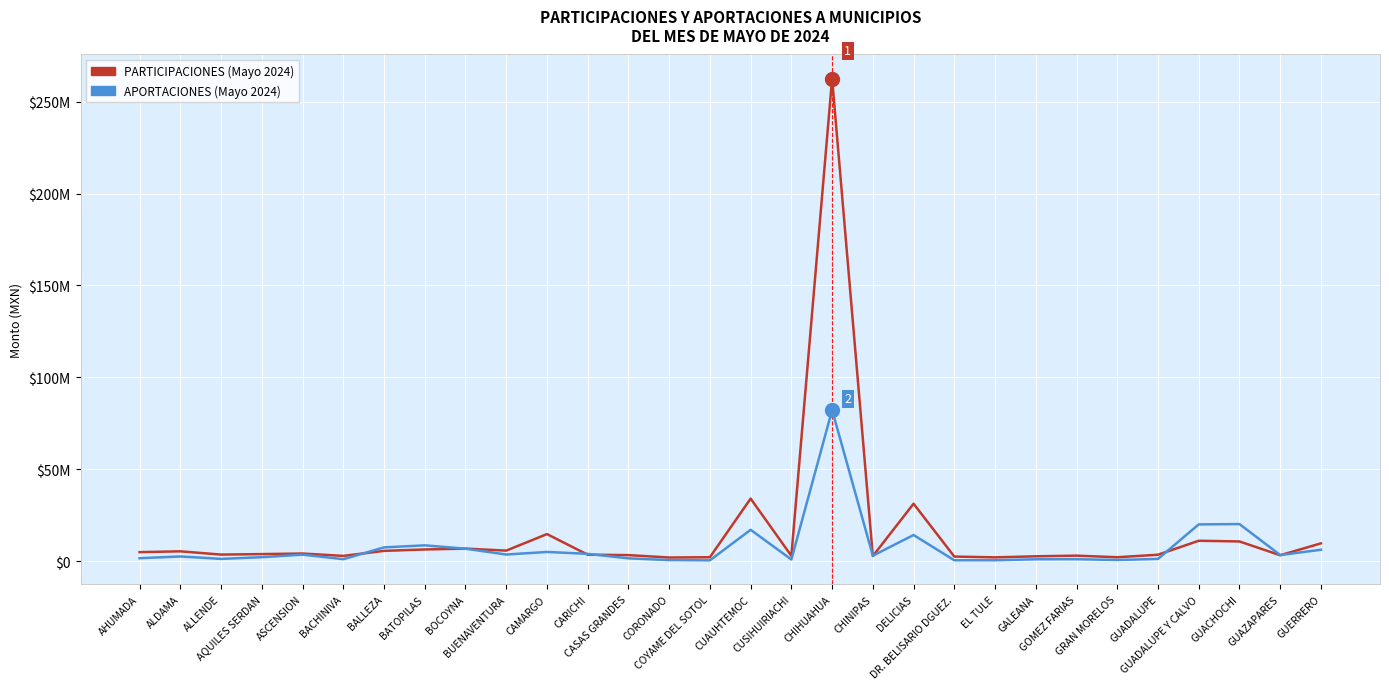

What is the total value across all series at BACHINIVA?

3888358